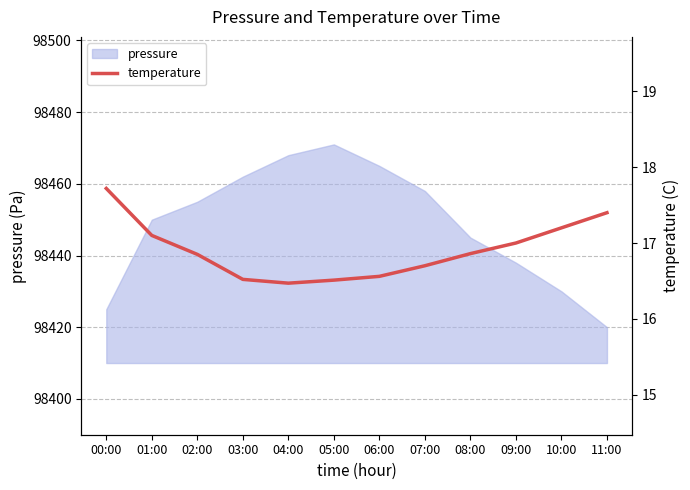

List the labels in order of value, smallest first.

04:00, 05:00, 03:00, 06:00, 07:00, 02:00, 08:00, 09:00, 01:00, 10:00, 11:00, 00:00